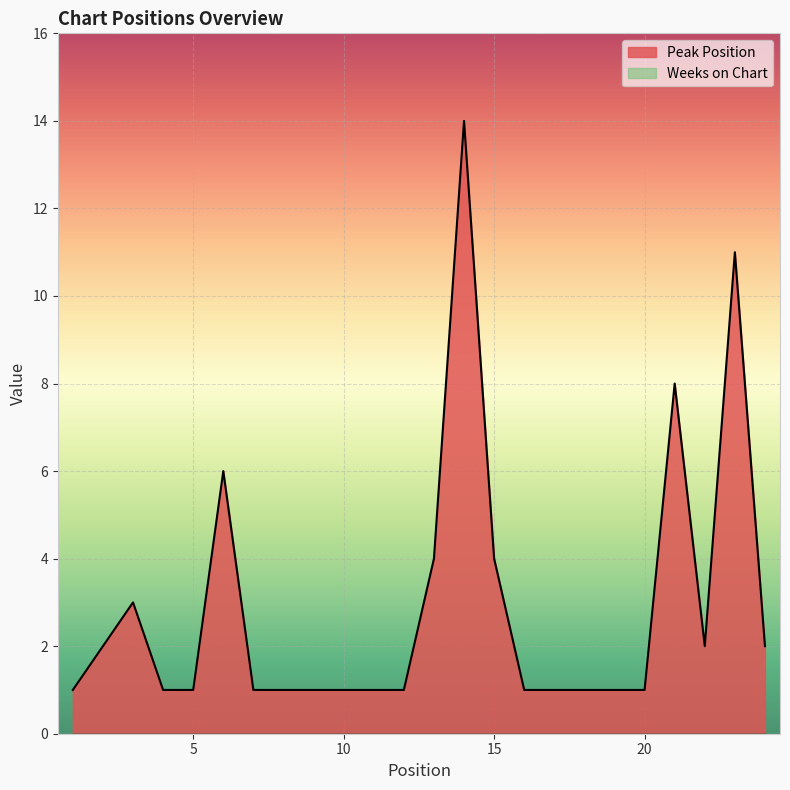

Reading left to right, what are all the values shown in this chart?

1	2	3	1	1	6	1	1	1	1	1	1	4	14	4	1	1	1	1	1	8	2	11	2